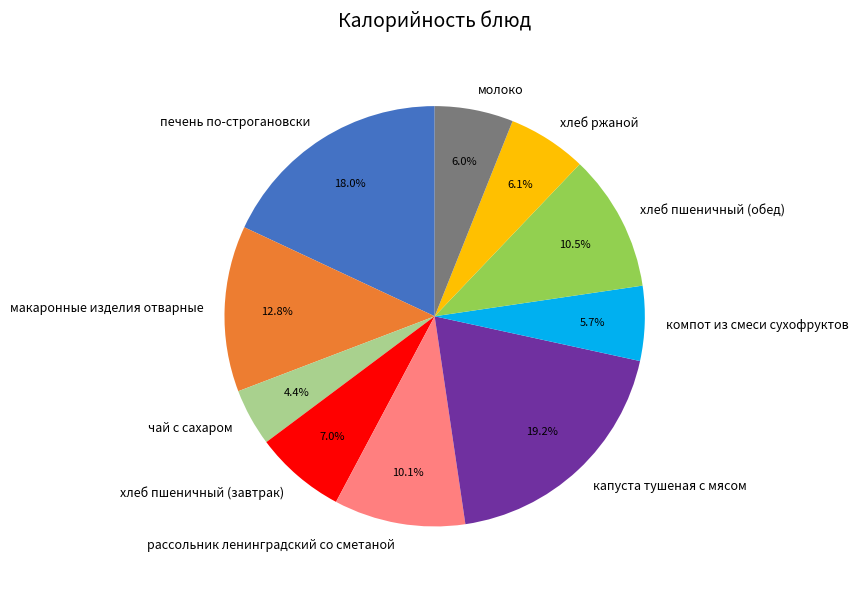

Does хлеб пшеничный (завтрак) account for over 50% of the chart?

No